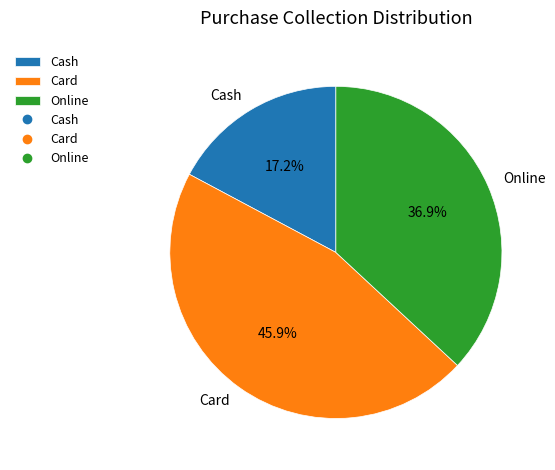

What percentage is the Card slice, to the nearest percent?

46%